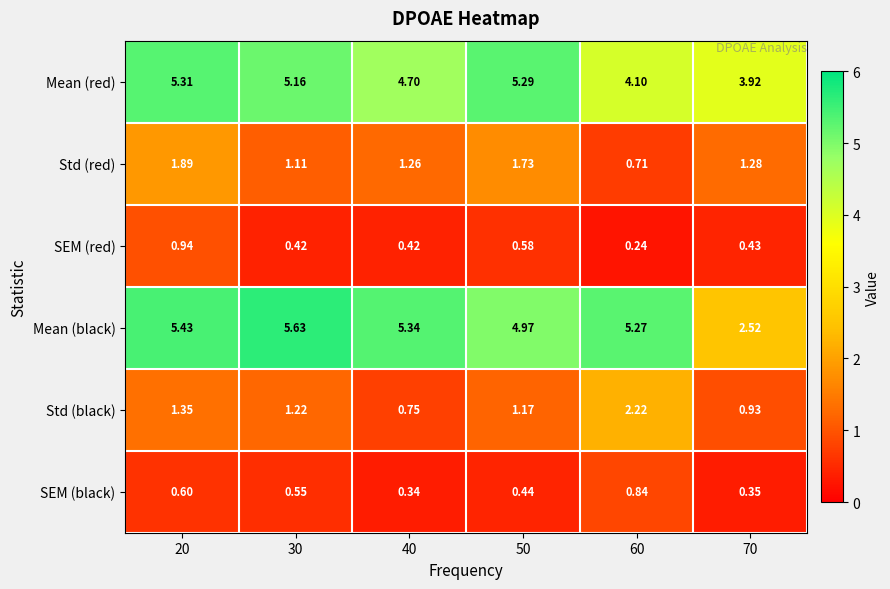

How many data points in Mean (black) are above 5?

4